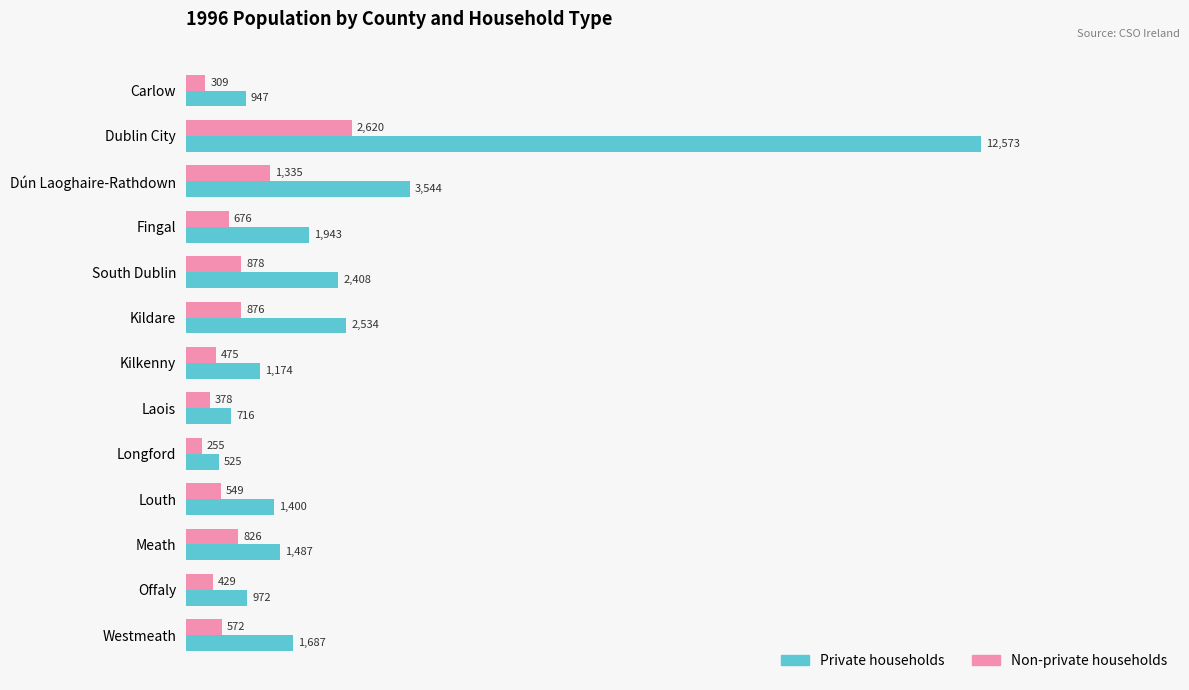

What is the total value across all series at Kilkenny?

1649